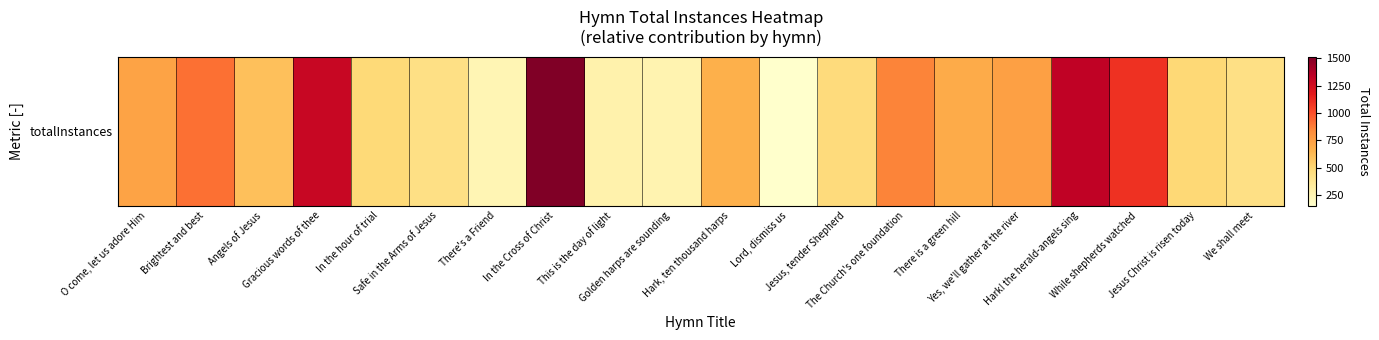

The chart shows a value of 456 at There is a green hill. True or false?

False